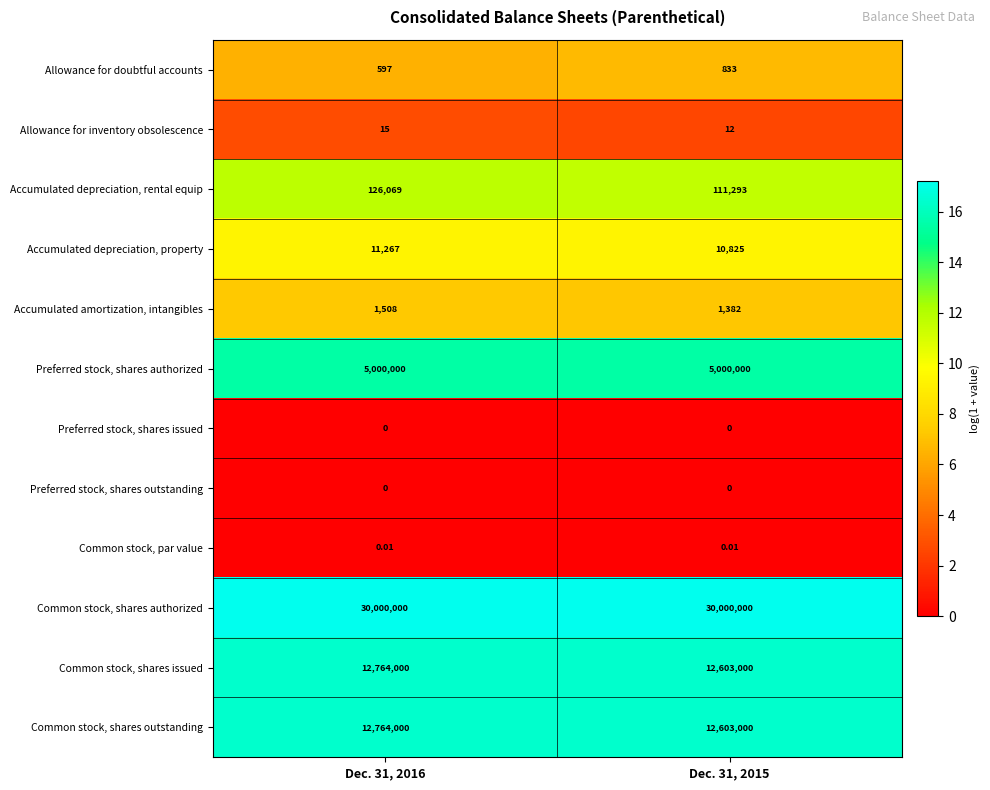

Which series has the largest total across all categories?

Common stock, shares authorized